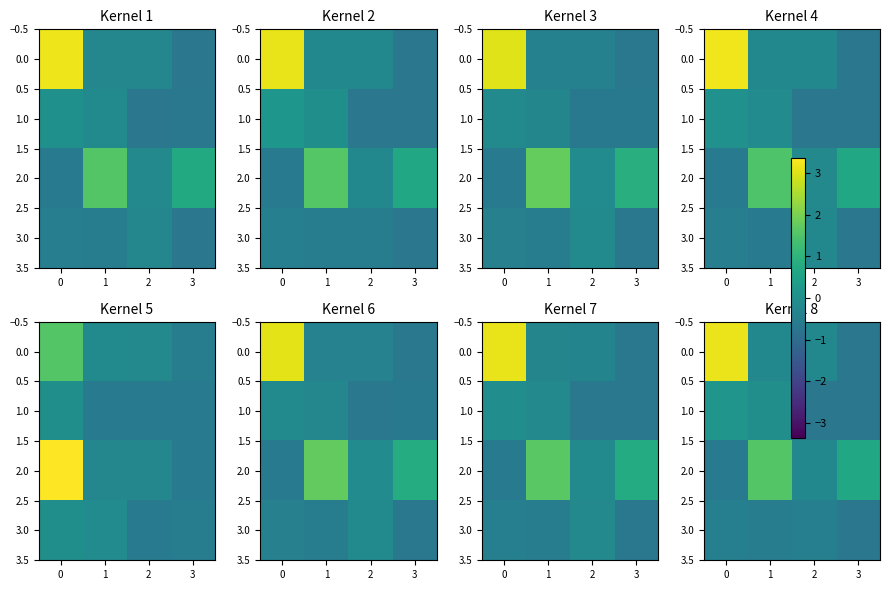

True or false: 0.0 has a value of -0.2 at 2.

True